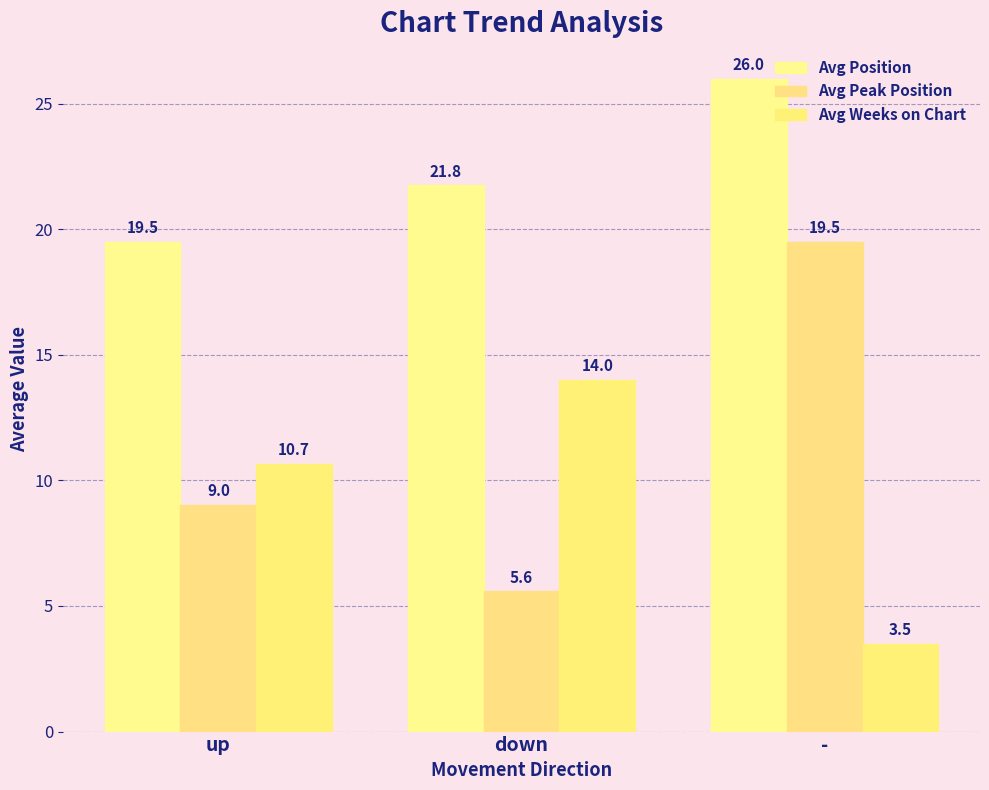

Is the value of Avg Weeks on Chart at down greater than the value of Avg Position at down?

No